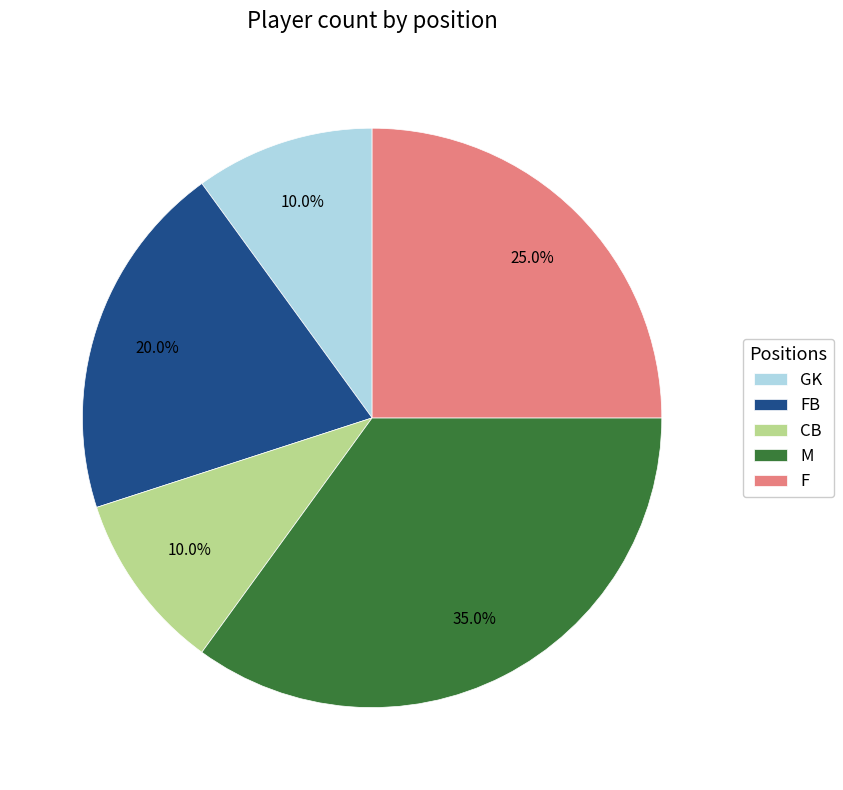

To the nearest percent, what percentage of the pie is FB?

20%